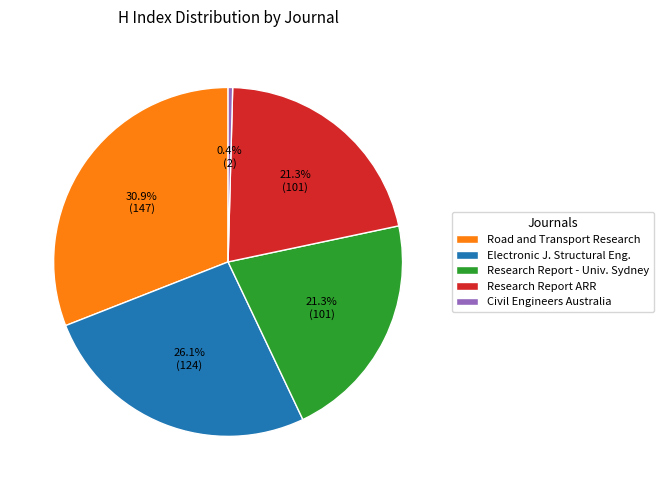

Do Civil Engineers Australia and Research Report ARR together represent more than half of the pie?

No